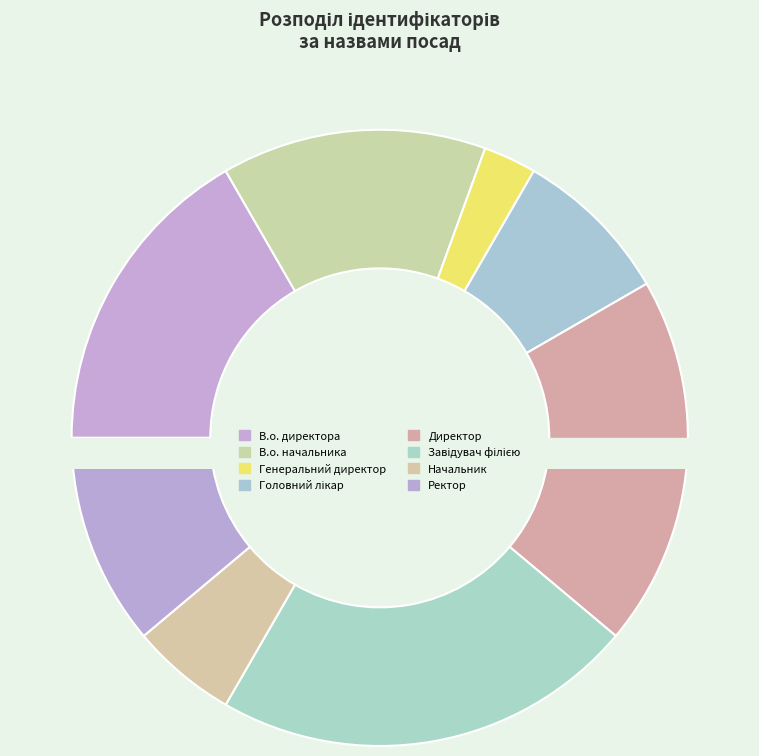

Does Завідувач філією account for over 50% of the chart?

No